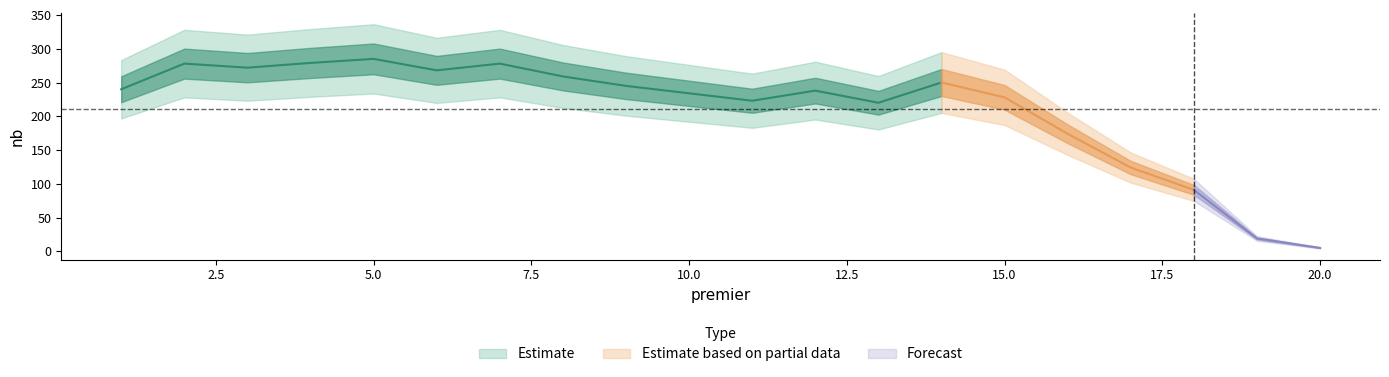

Rank the categories by value from lowest to highest.

20, 19, 18, 17, 16, 13, 11, 15, 10, 12, 1, 9, 14, 8, 6, 3, 2, 7, 4, 5